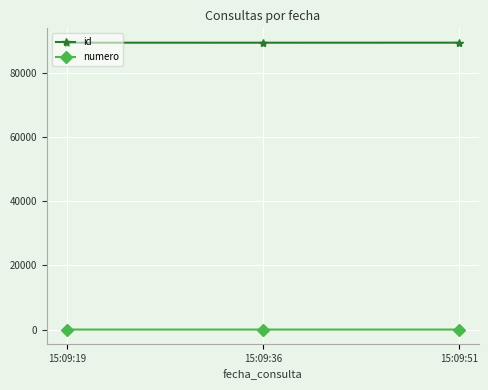

How many data points in id are less than 89543?

1